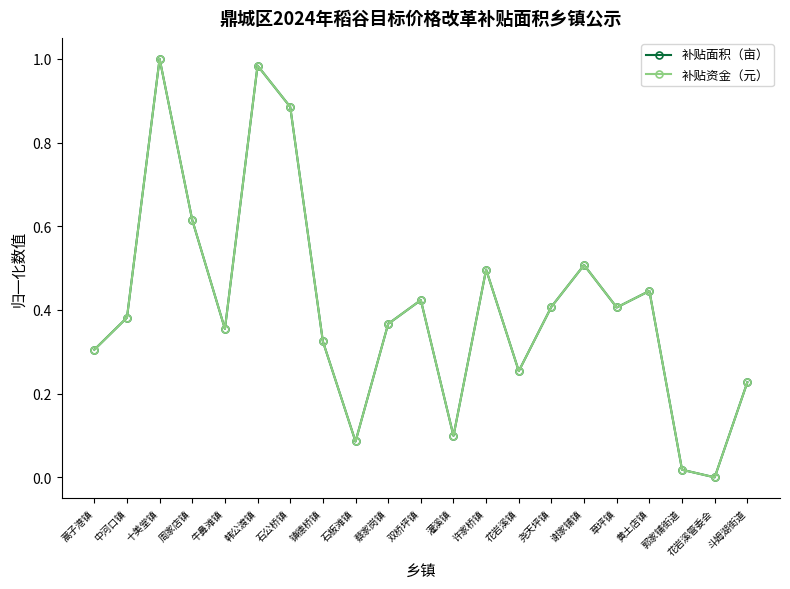

How many interior local peaks does the 补贴资金（元） series have?

6